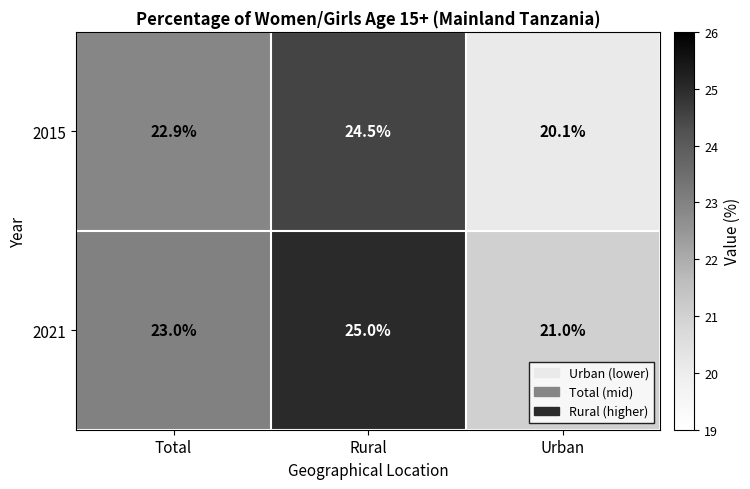

Rank the series by their average value, from highest to lowest.

2021, 2015